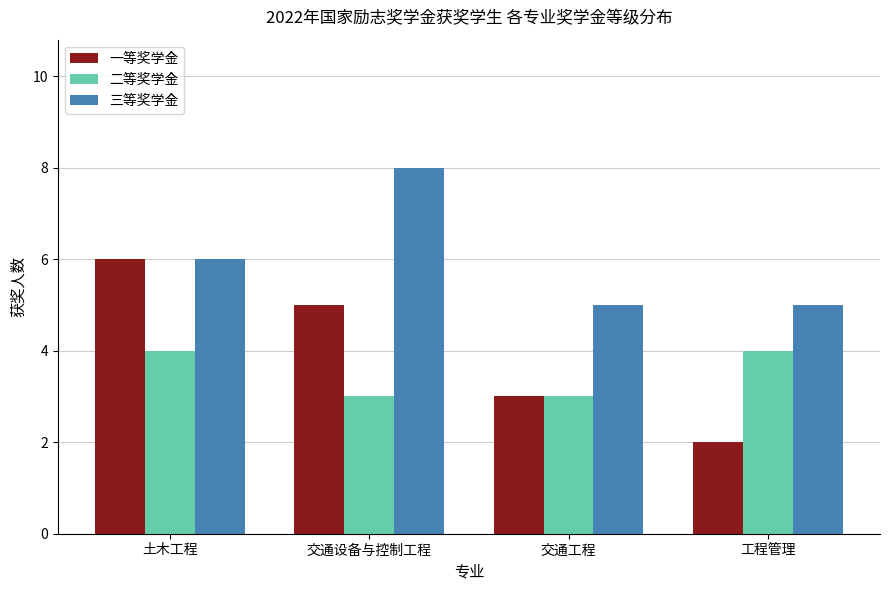

Count the 二等奖学金 values in the range 3 to 4.

4